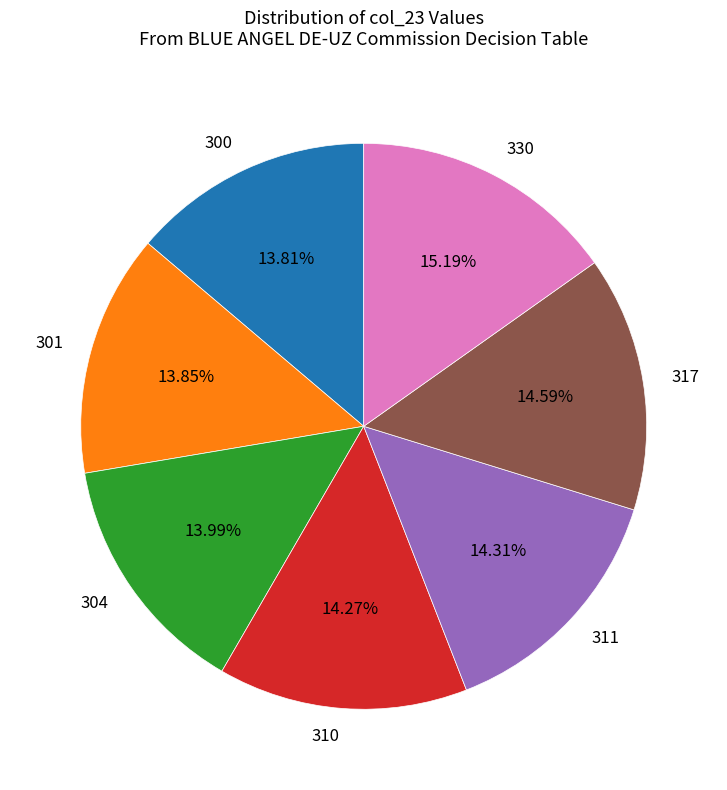

How many slices are in this pie chart?

7